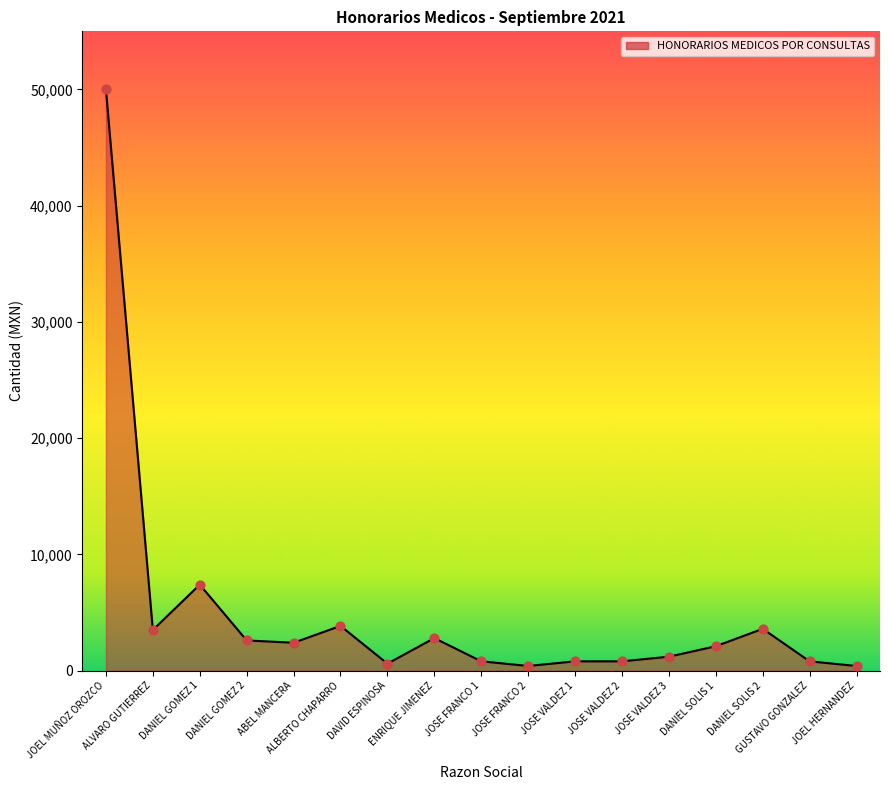

Between JOSE FRANCO 1 and DANIEL GOMEZ 1, which is larger?

DANIEL GOMEZ 1